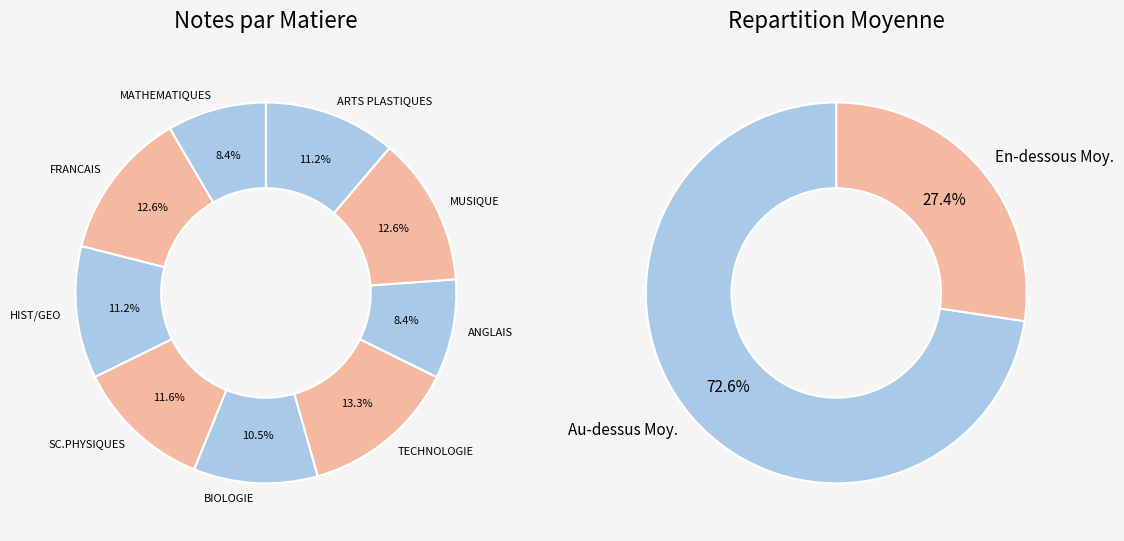

Does any single category account for the majority?

No